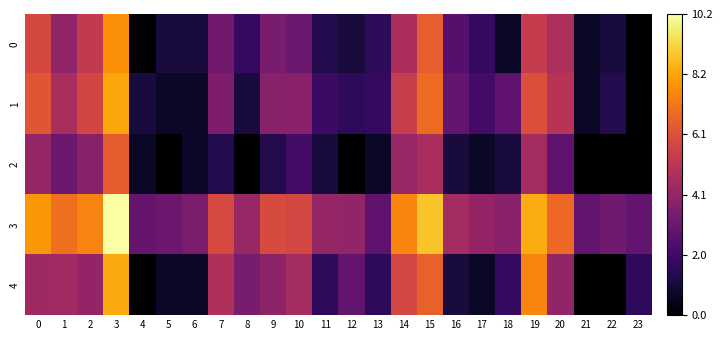

Which series has the largest total across all categories?

3